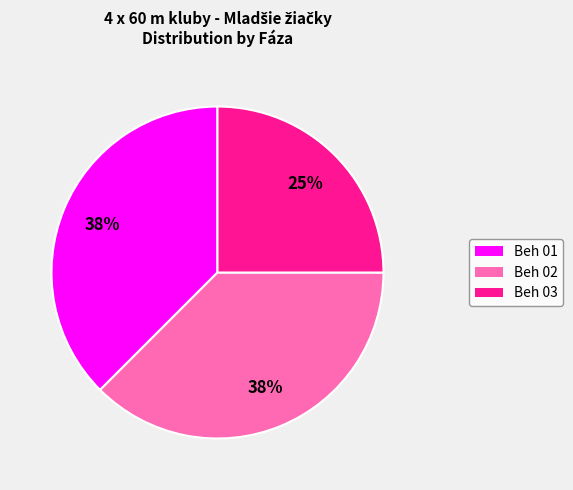

Is there a majority slice in this chart?

No